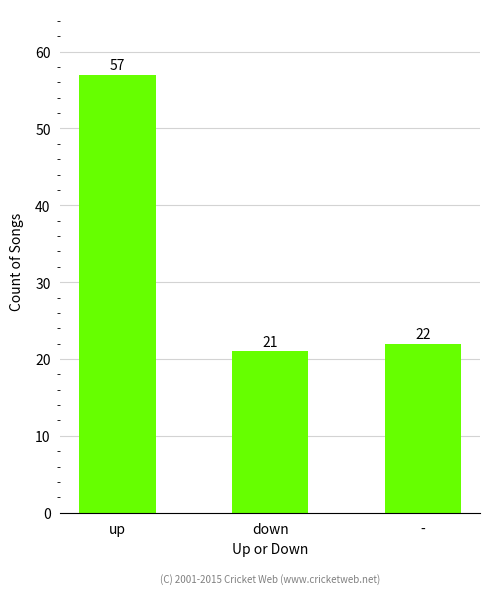

List the labels in order of value, smallest first.

down, -, up